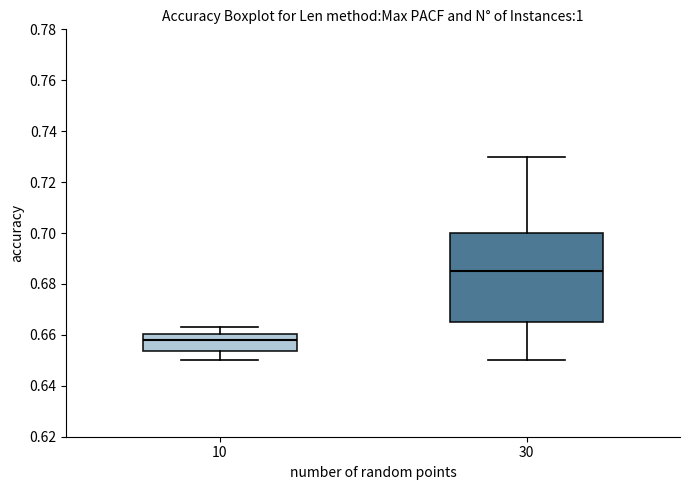

Reading left to right, read every box against the y-axis: the position of its median line, the range the box covers, and the ends of its whiskers. The values are not printed on the chart, so give them approximately, as read against the axis.

10: median 0.658, box 0.654 to 0.660, whiskers 0.650 to 0.664
30: median 0.686, box 0.666 to 0.700, whiskers 0.650 to 0.730